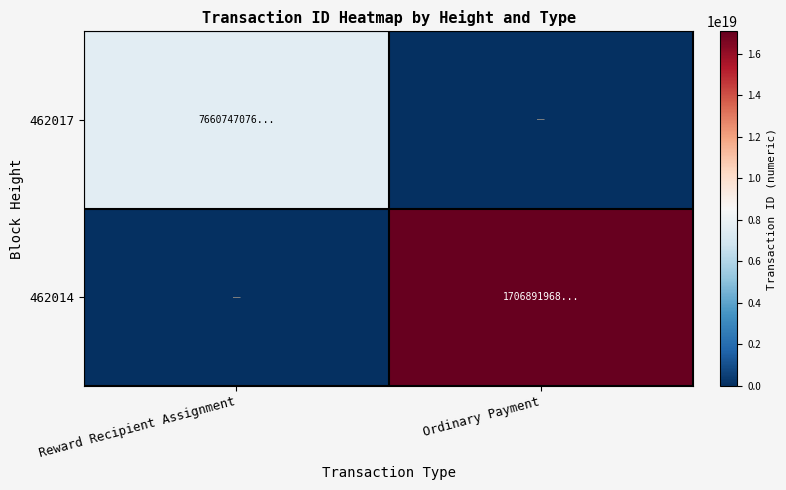

Which label corresponds to the smallest value in the chart?

Ordinary Payment